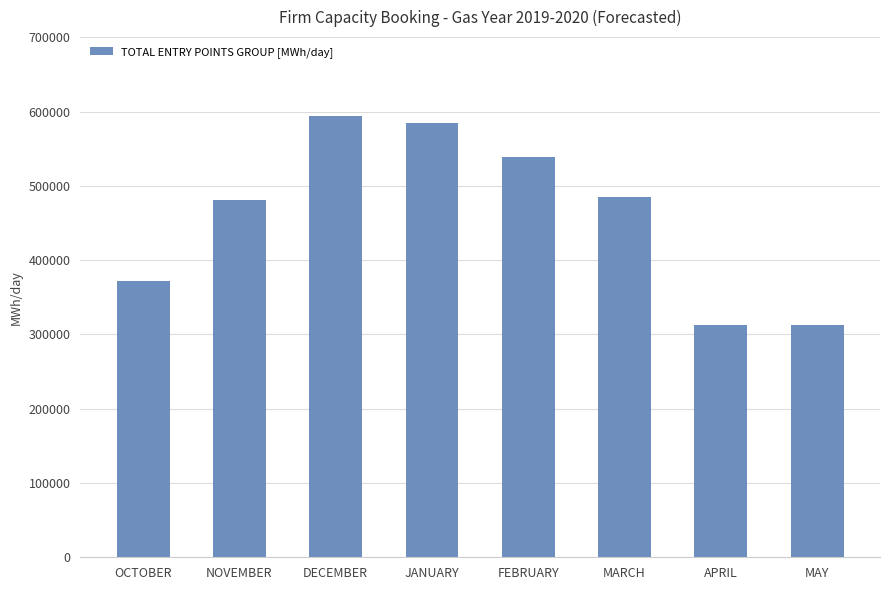

Which has a higher value, APRIL or JANUARY?

JANUARY